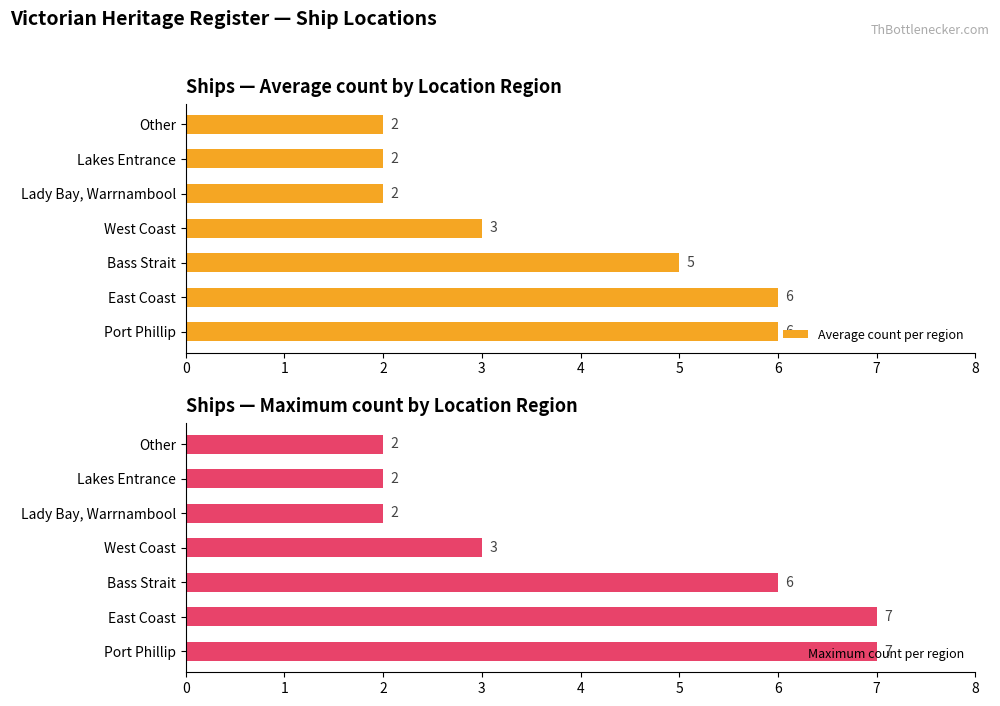

How many bars are there in total?

14